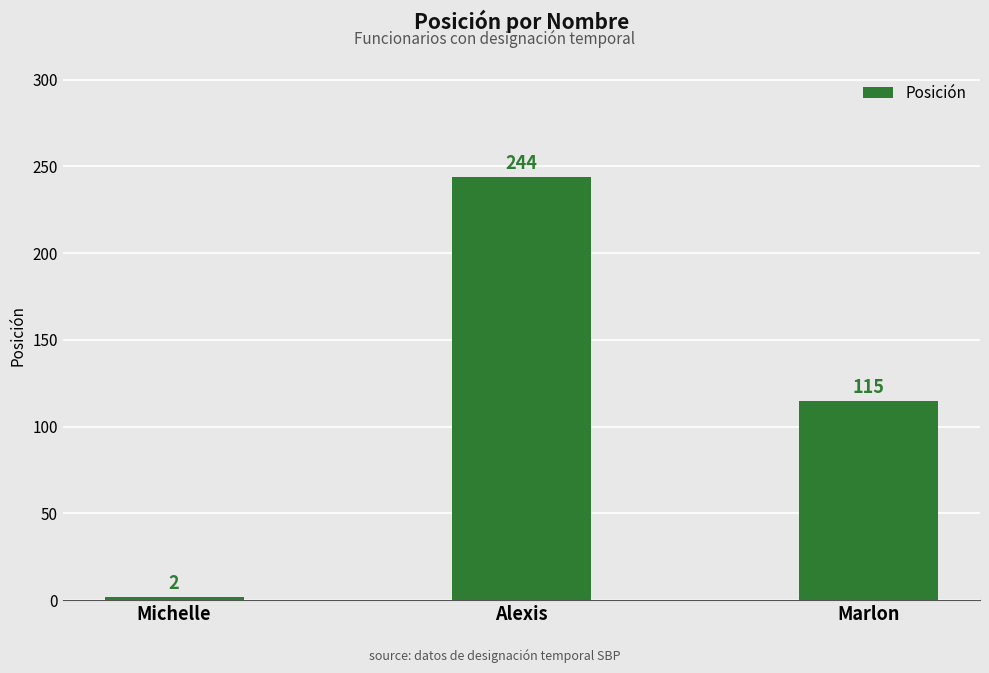

How many data points are less than 115?

1